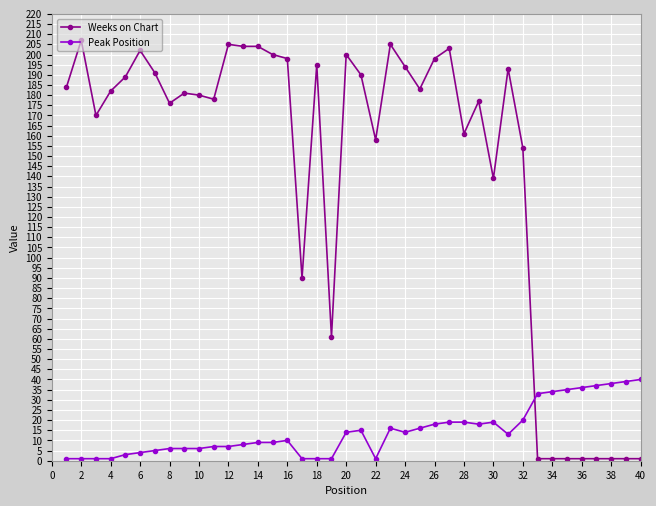

List the series in order of their peak value, lowest first.

Peak Position, Weeks on Chart